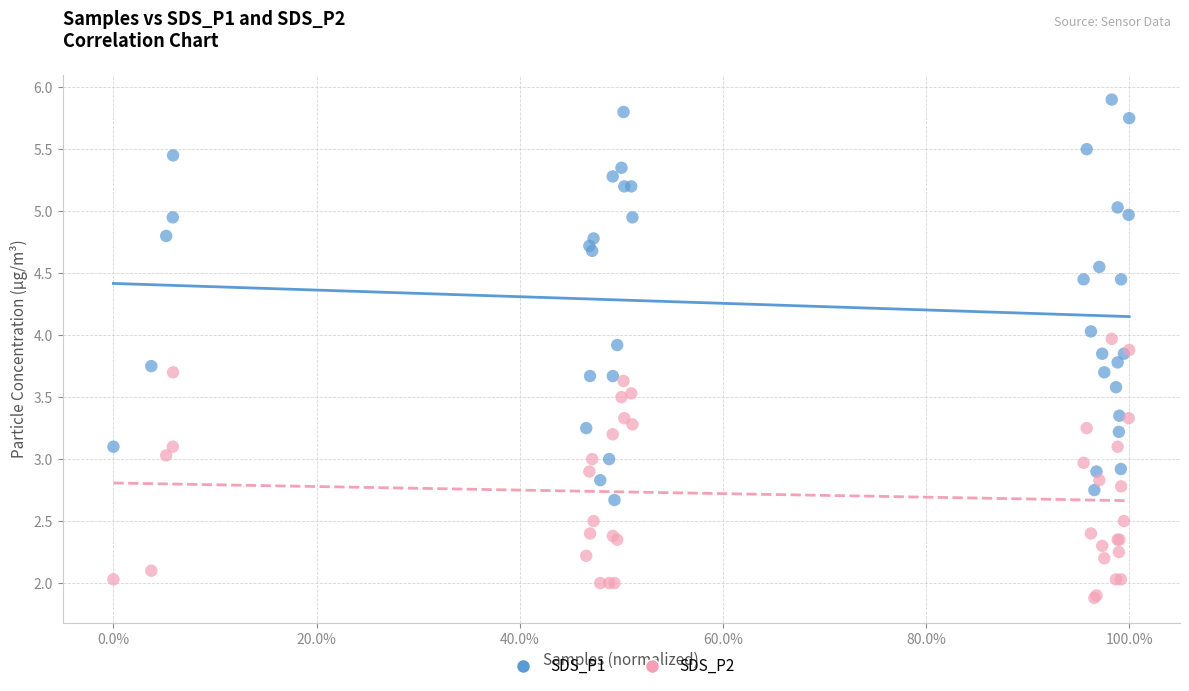

What is the X range (max minus min) for the scatter plot?

1.0